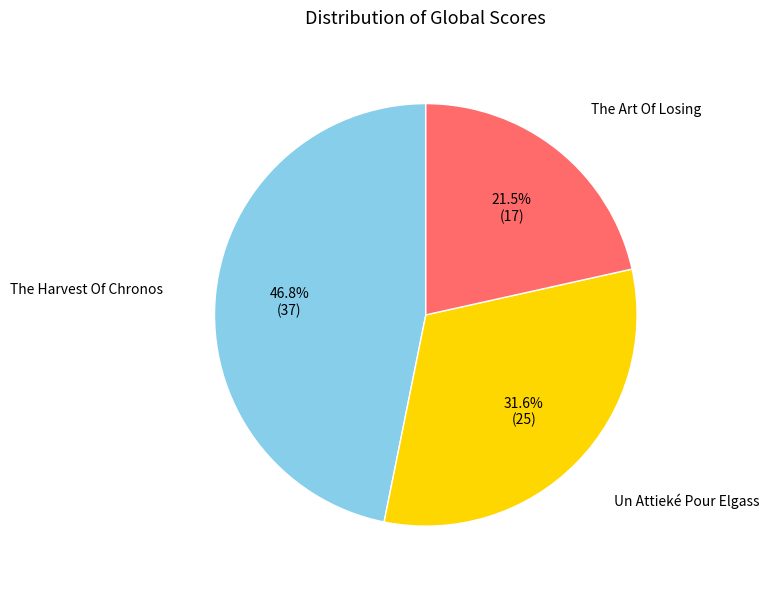

Does any single category account for the majority?

No